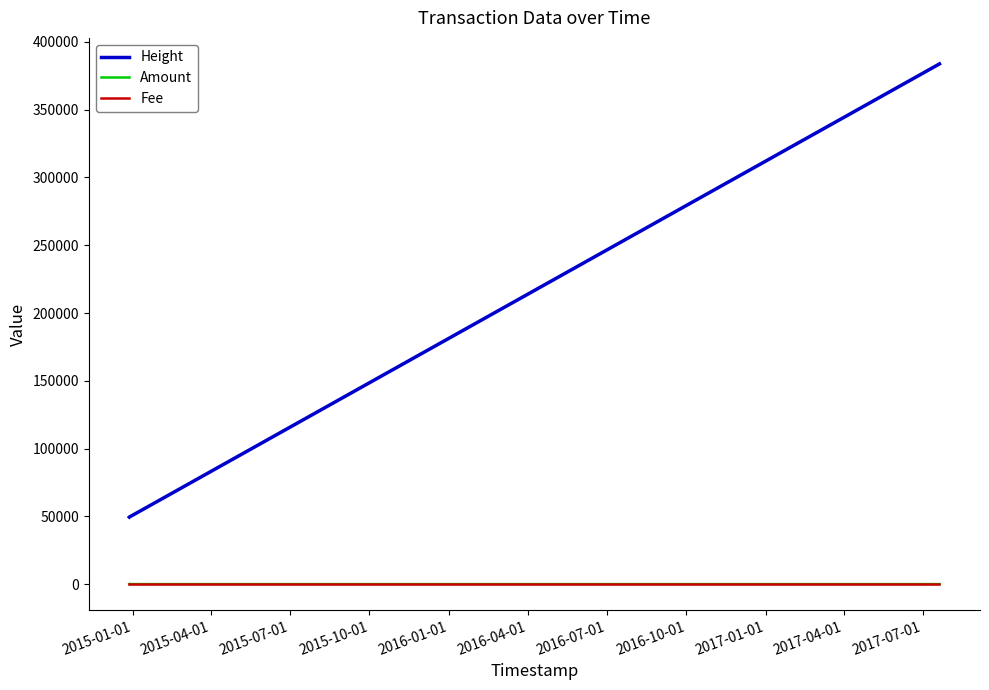

Which series has the widest spread of values?

Height